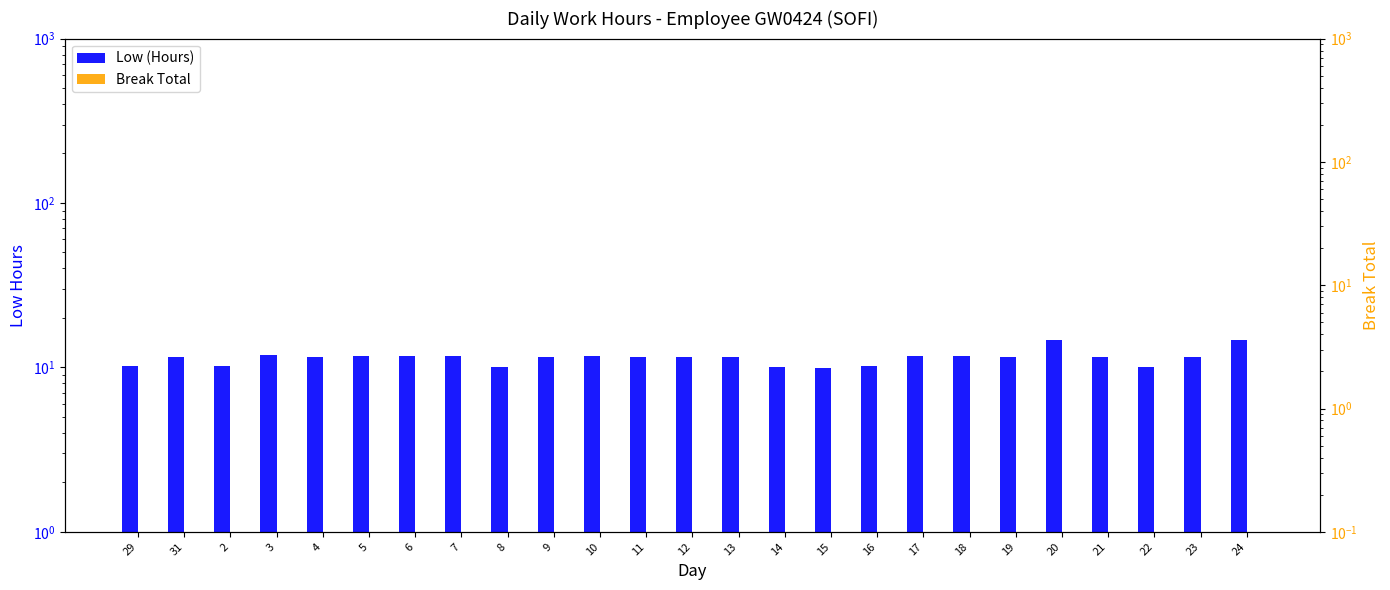

Which series changed the most between 29 and 13?

Low (Hours)